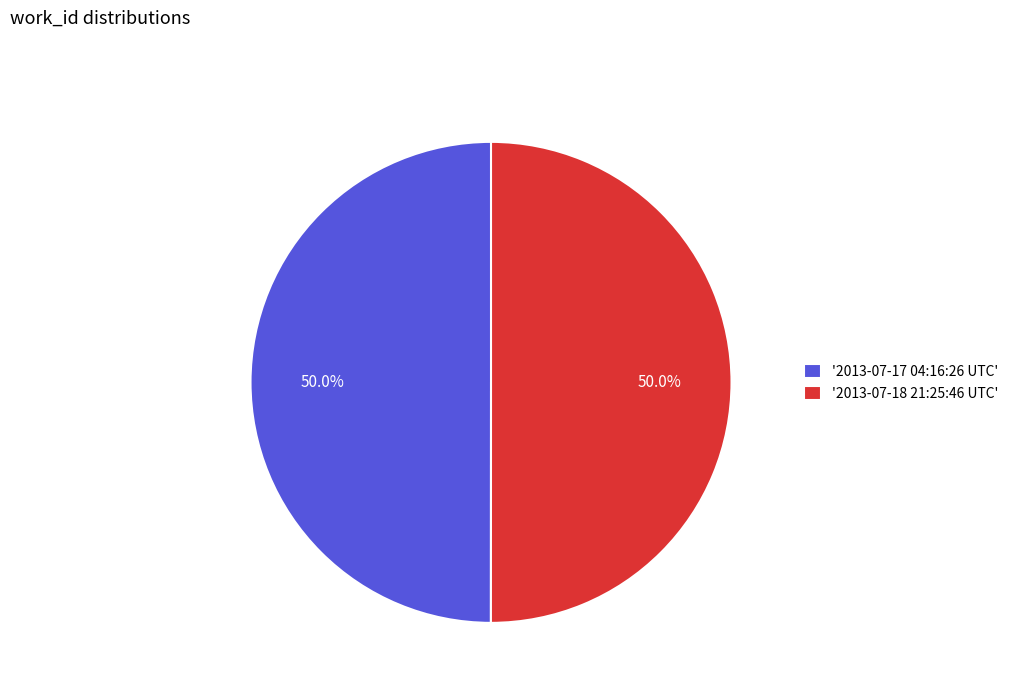

What portion of the pie excludes '2013-07-18 21:25:46 UTC'?

50.0%